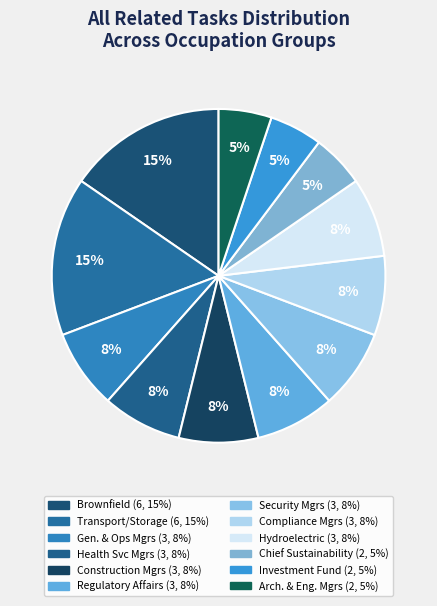

To the nearest percent, what is the difference between the largest and smallest slice percentages?

10%